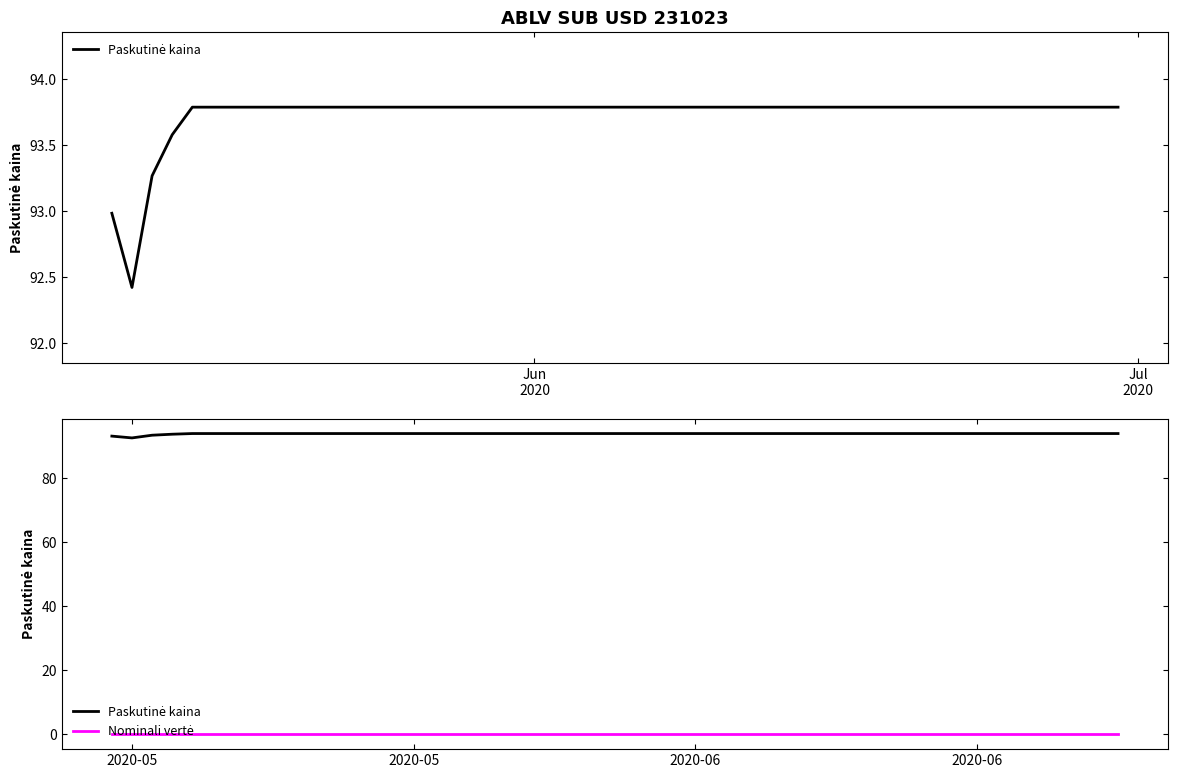

True or false: Nominali vertė and Paskutinė kaina intersect in this chart.

False